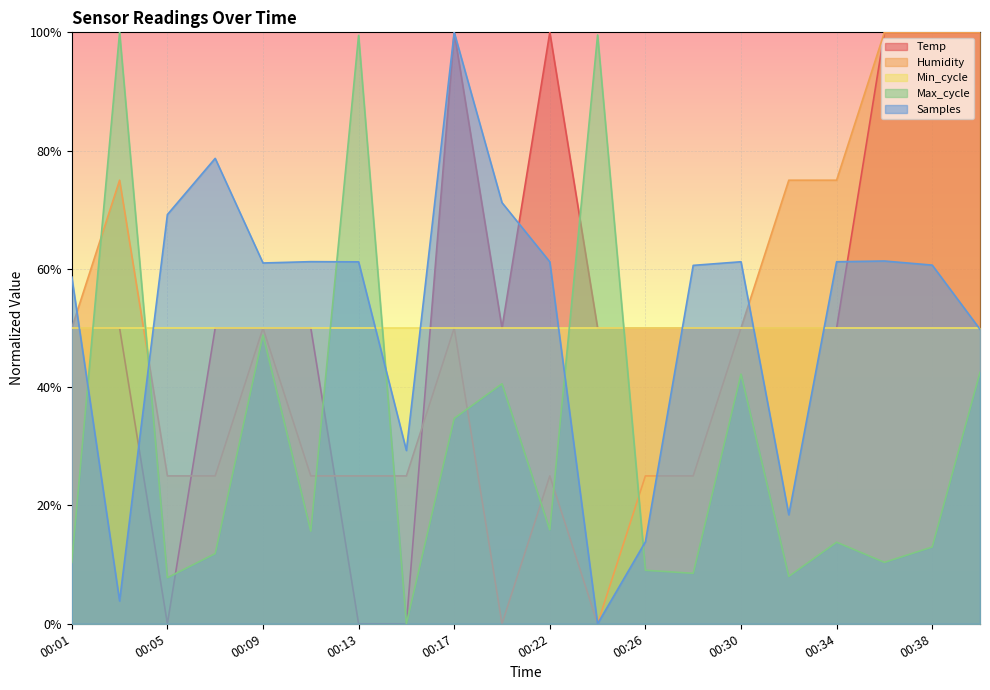

After their last crossing, which series has the higher values: Humidity or Temp?

Humidity